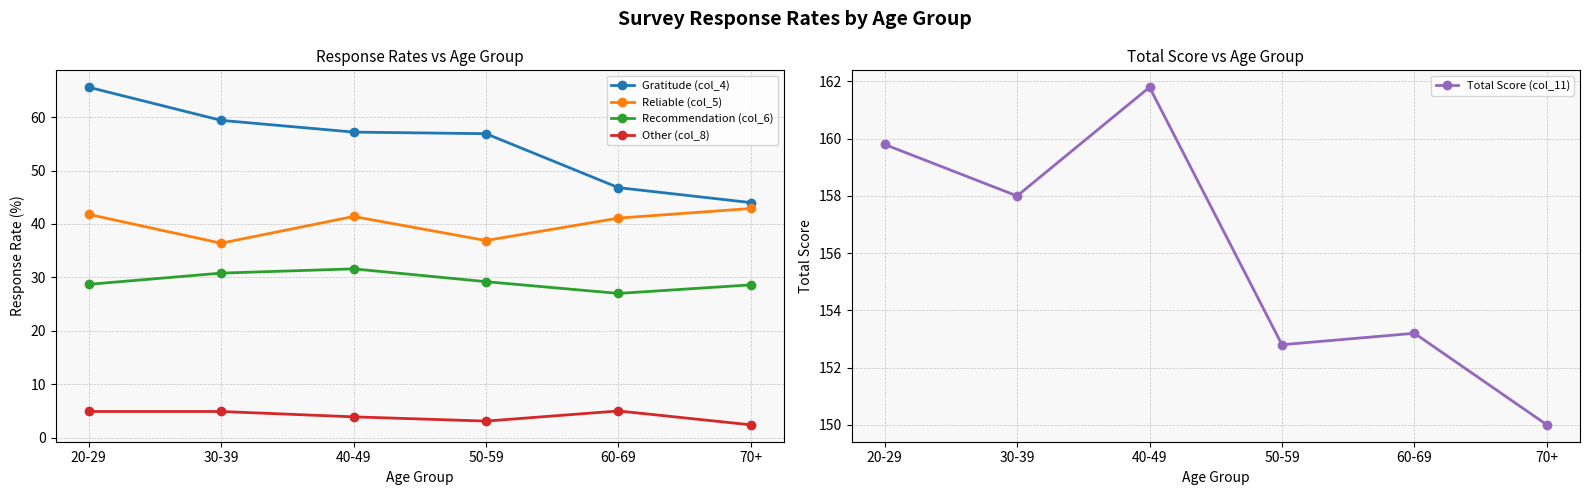

What is the label of the 3rd point from the right?

50-59